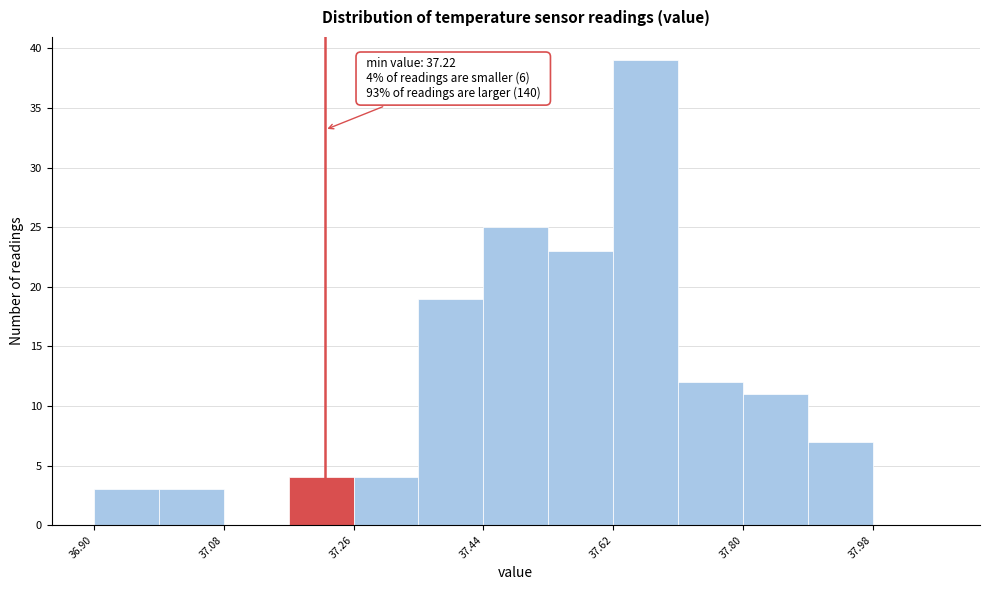

Over which range of the x-axis is the bar tallest?

37.62 to 37.71